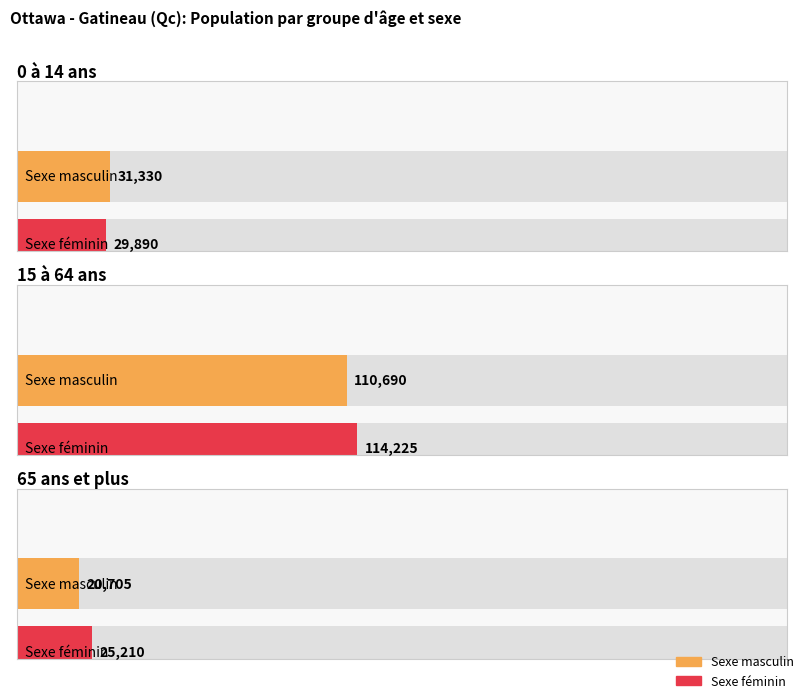

Reading left to right, list all the values displayed in this chart.

Sexe masculin: 0 à 14 ans=31330	15 à 64 ans=110690	65 ans et plus=20705
Sexe féminin: 0 à 14 ans=29890	15 à 64 ans=114225	65 ans et plus=25210
Total: 0 à 14 ans=61220	15 à 64 ans=224920	65 ans et plus=45915